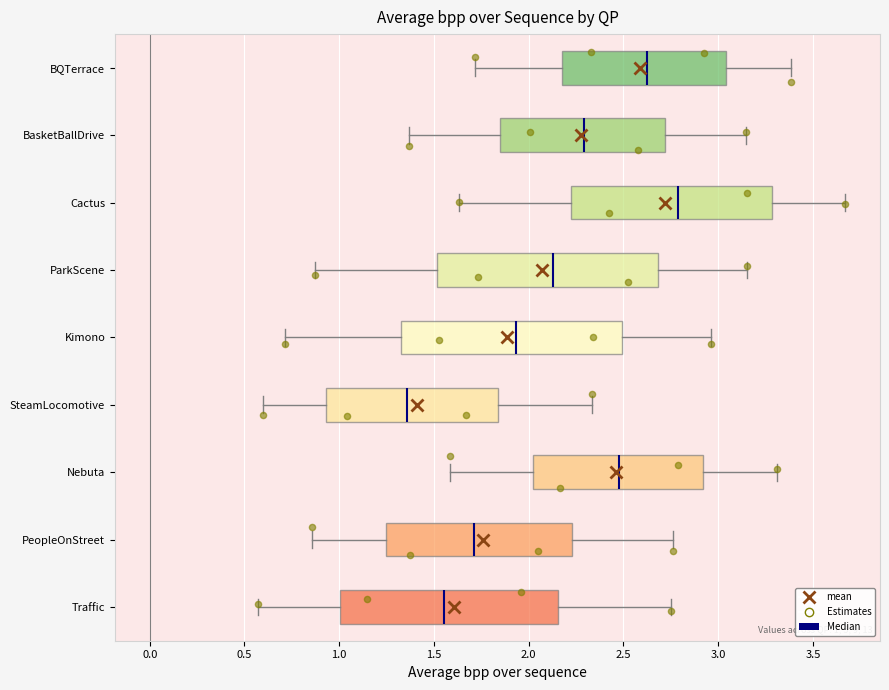

Which box has the furthest to the left median line?

SteamLocomotive